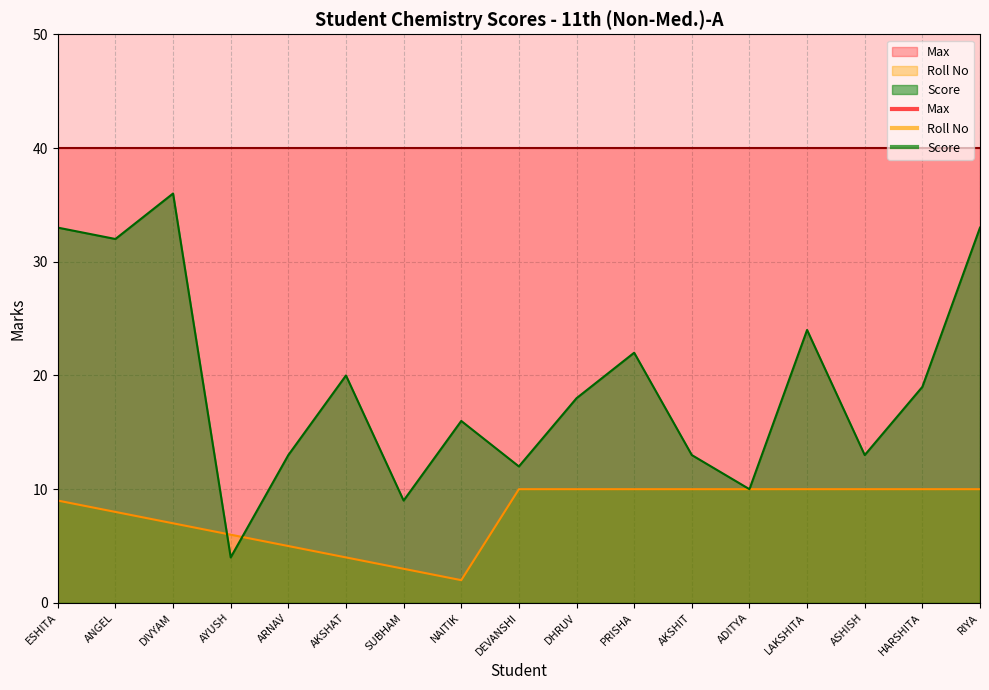

What is the difference between the maximum and minimum values in the Roll No series?

8